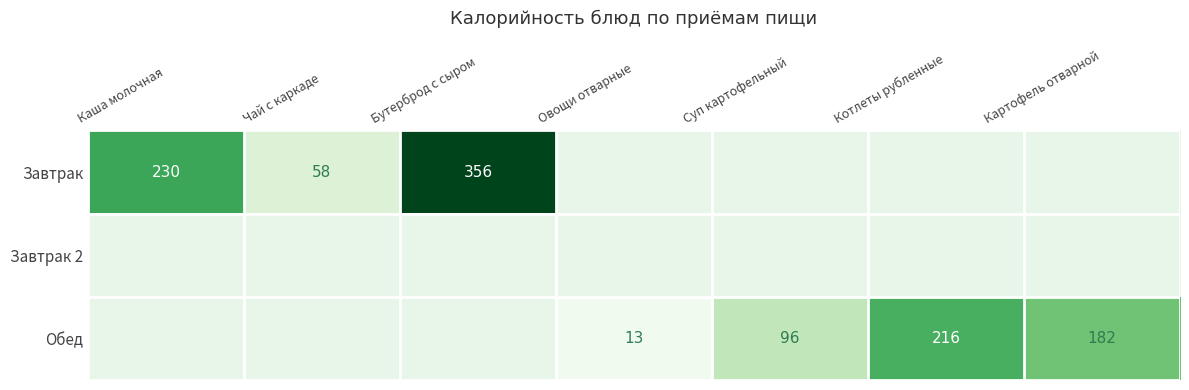

Which has a higher value, Котлеты рубленные or Бутерброд с сыром?

Бутерброд с сыром